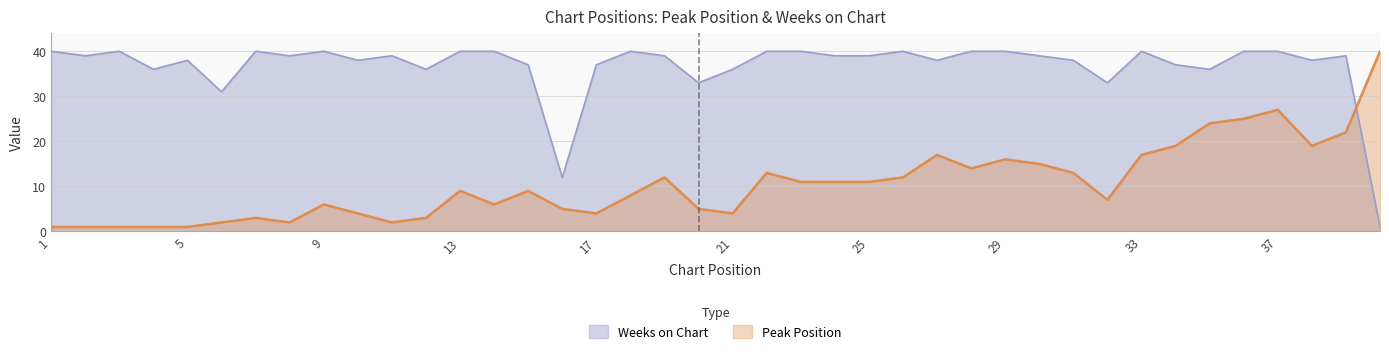

Rank the series at 22 from lowest to highest value.

Peak Position, Weeks on Chart